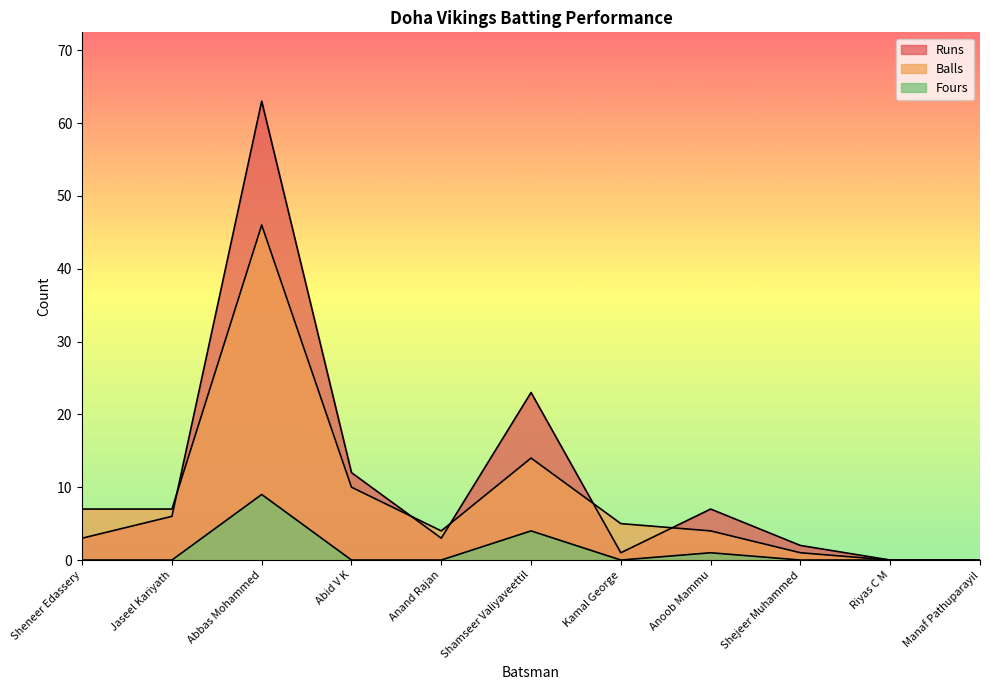

What is the difference between the highest and lowest values at Abbas Mohammed?

54